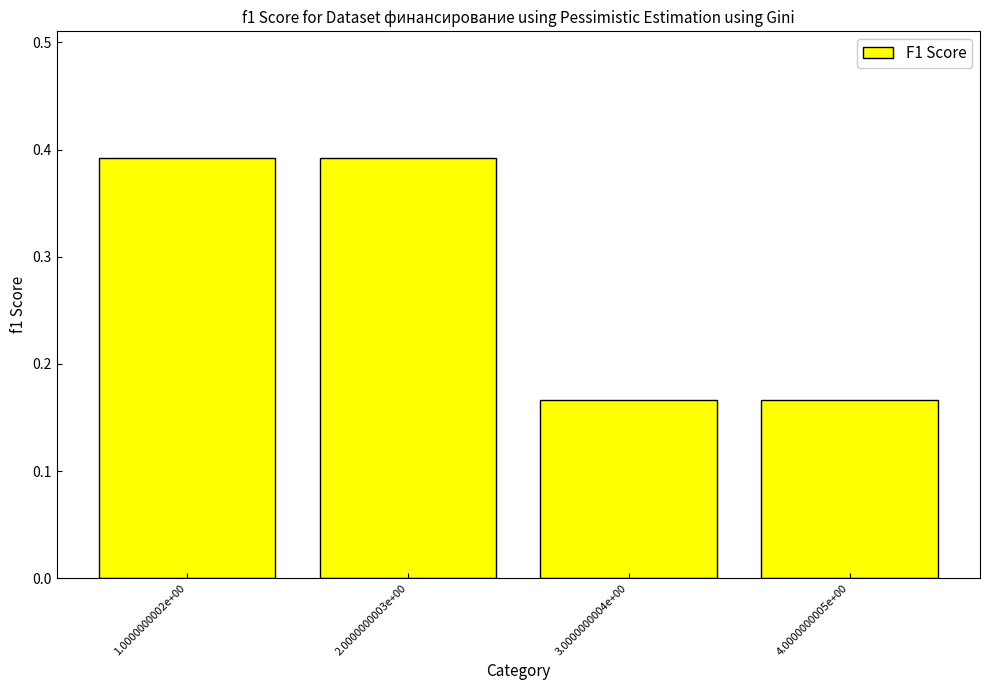

What position from the left is 2.0000000003e+00?

2